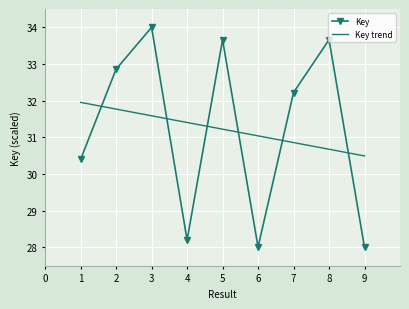

Where do Key trend and Key first cross each other?

1 and 2